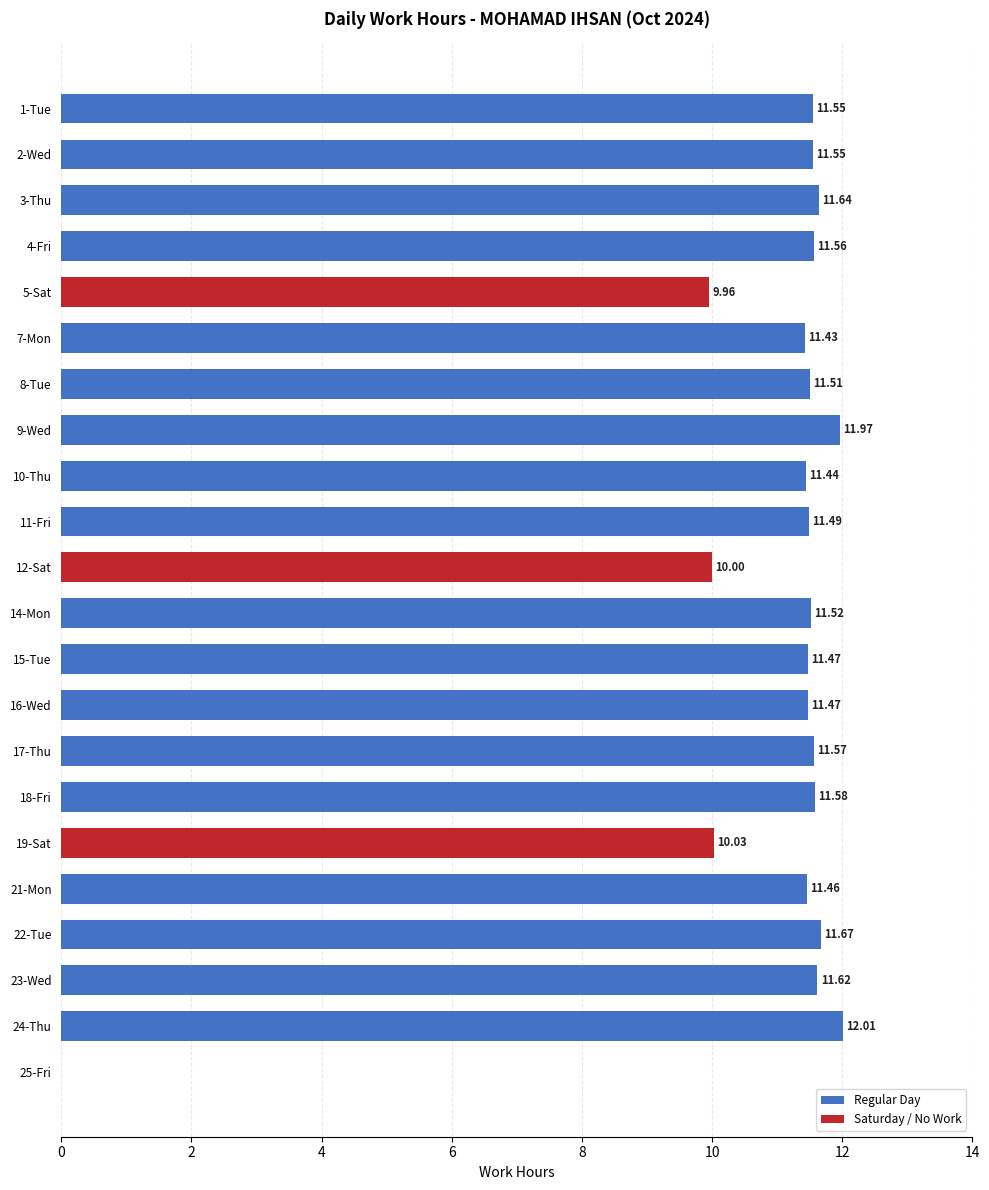

Approximately how many times larger is the value at 14-Mon compared to 16-Wed?

1.0